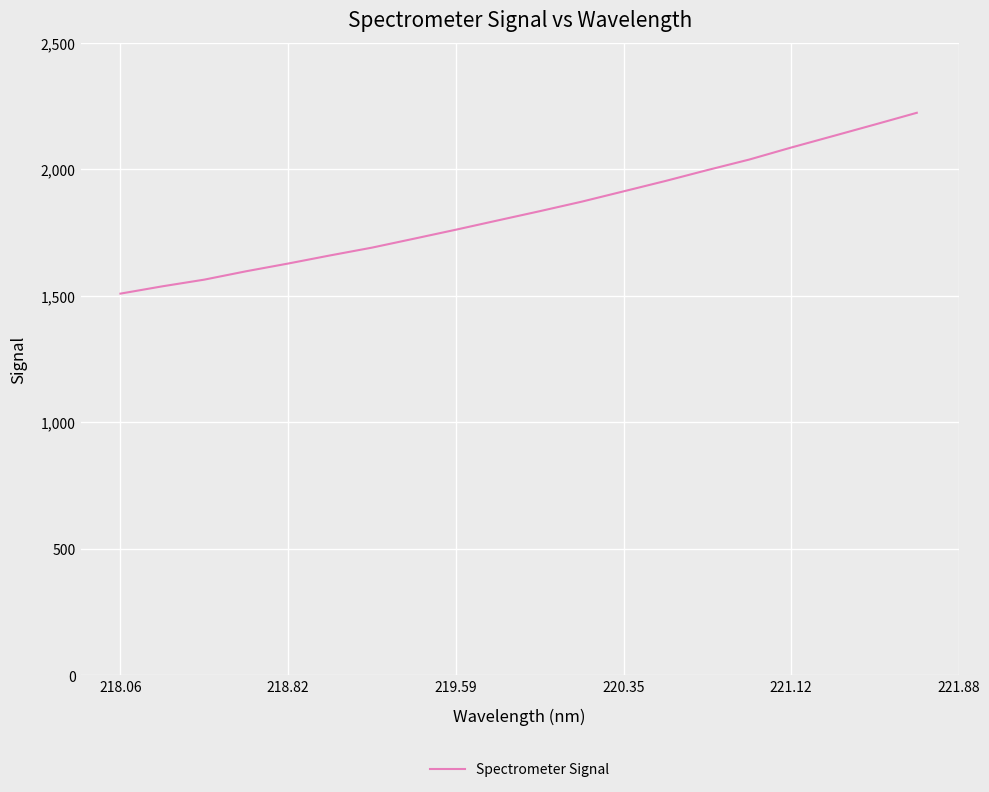

What is the difference between the maximum and minimum values?

714.9